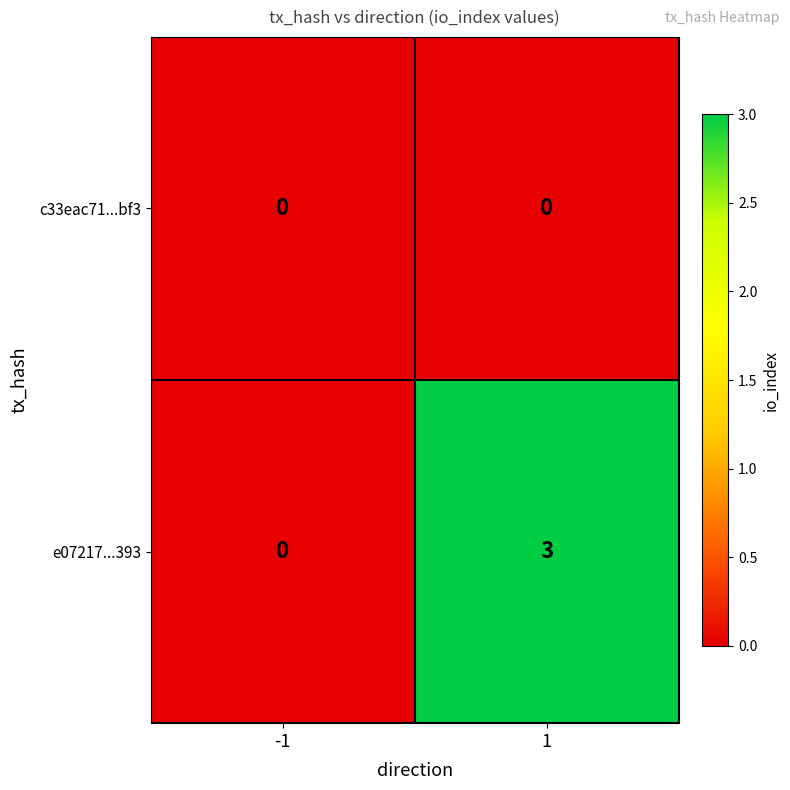

What is the greatest value displayed?

3